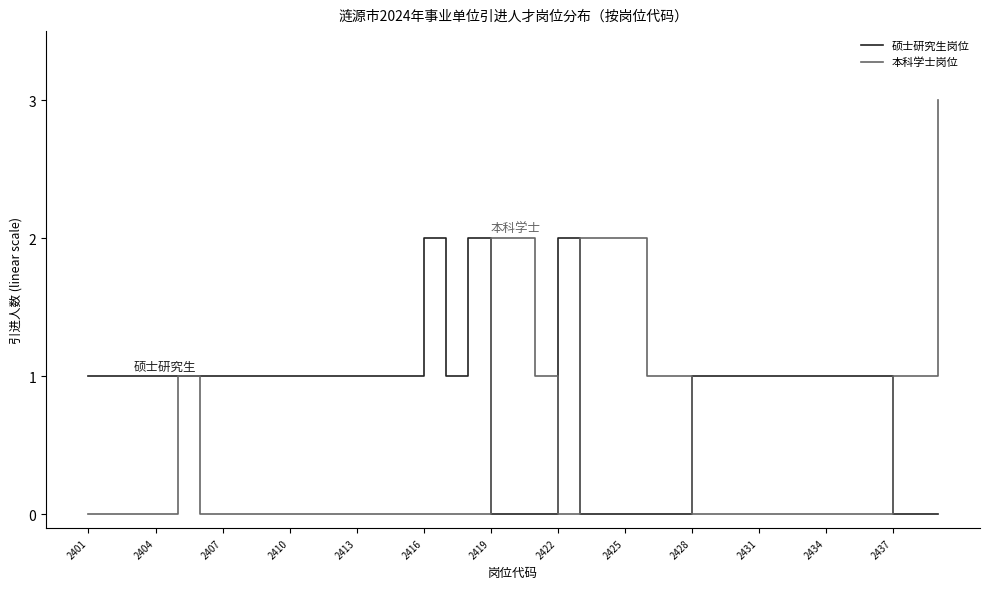

Count the 硕士研究生岗位 values in the range 0 to 1.

36